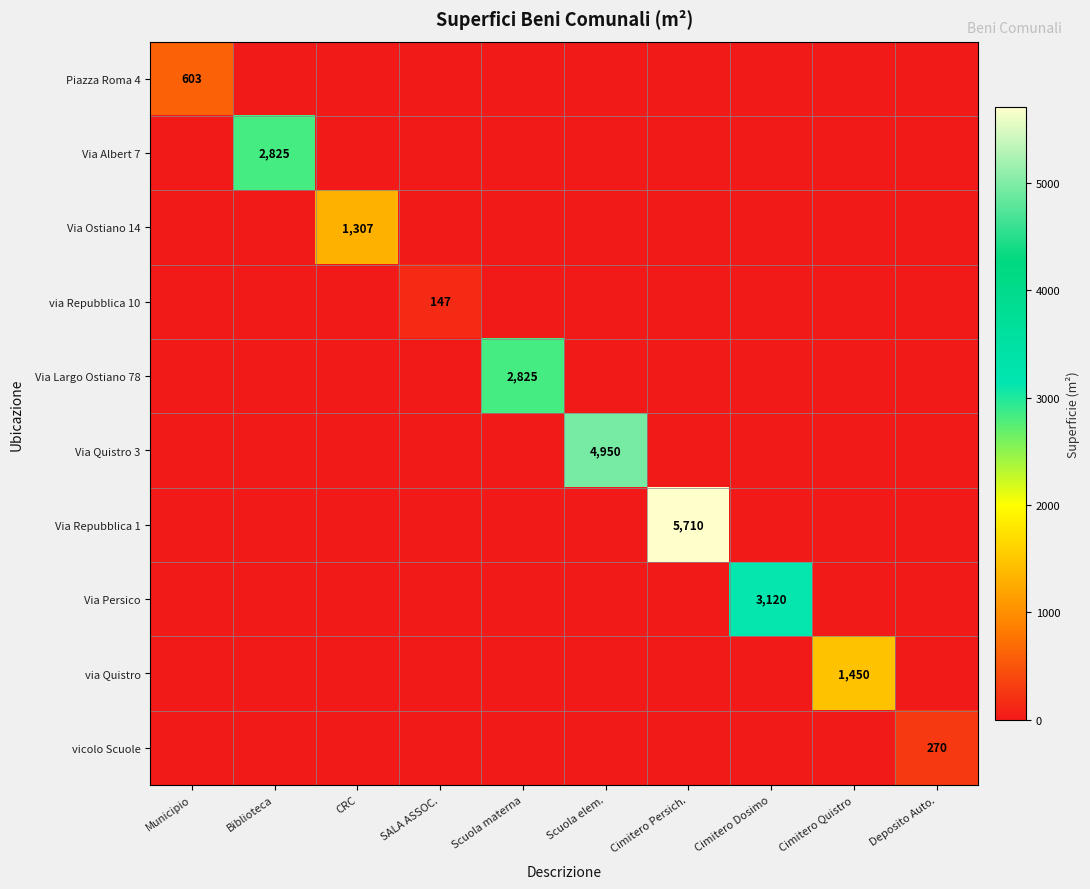

The value of Via Largo Ostiano 78 at Scuola materna is 1706. True or false?

False